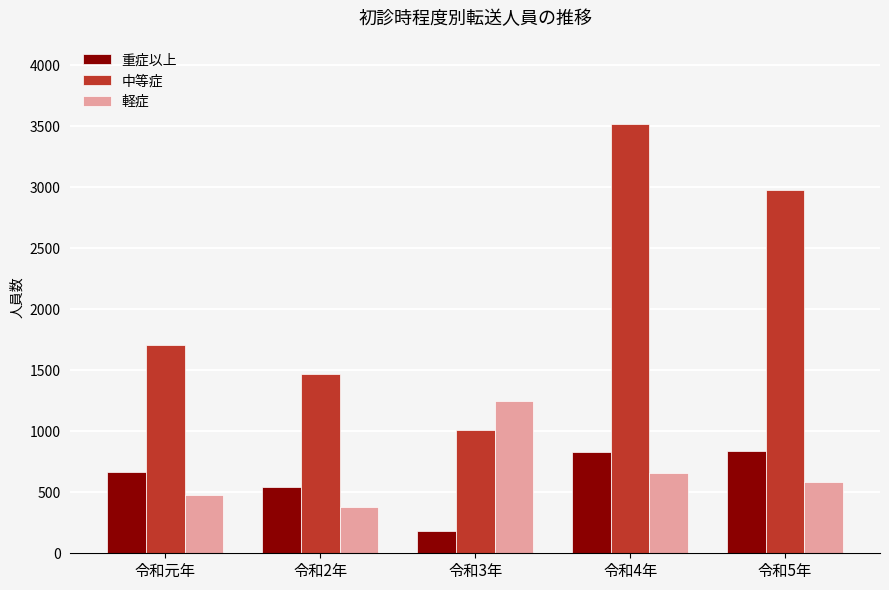

How many data points does each series have?

5